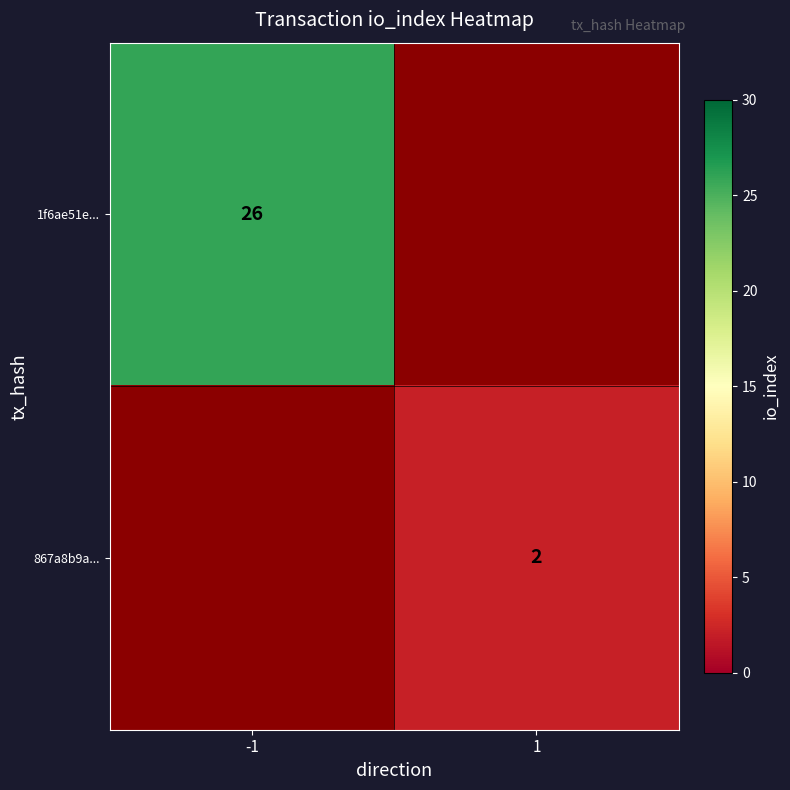

The value of 867a8b9a... at 1 is 2. True or false?

True